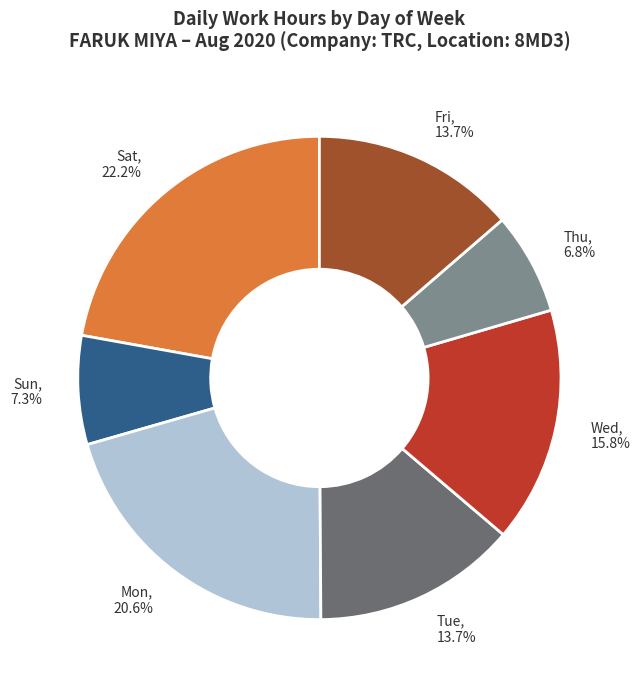

What percentage do Sun and Sat together represent?

29.5%